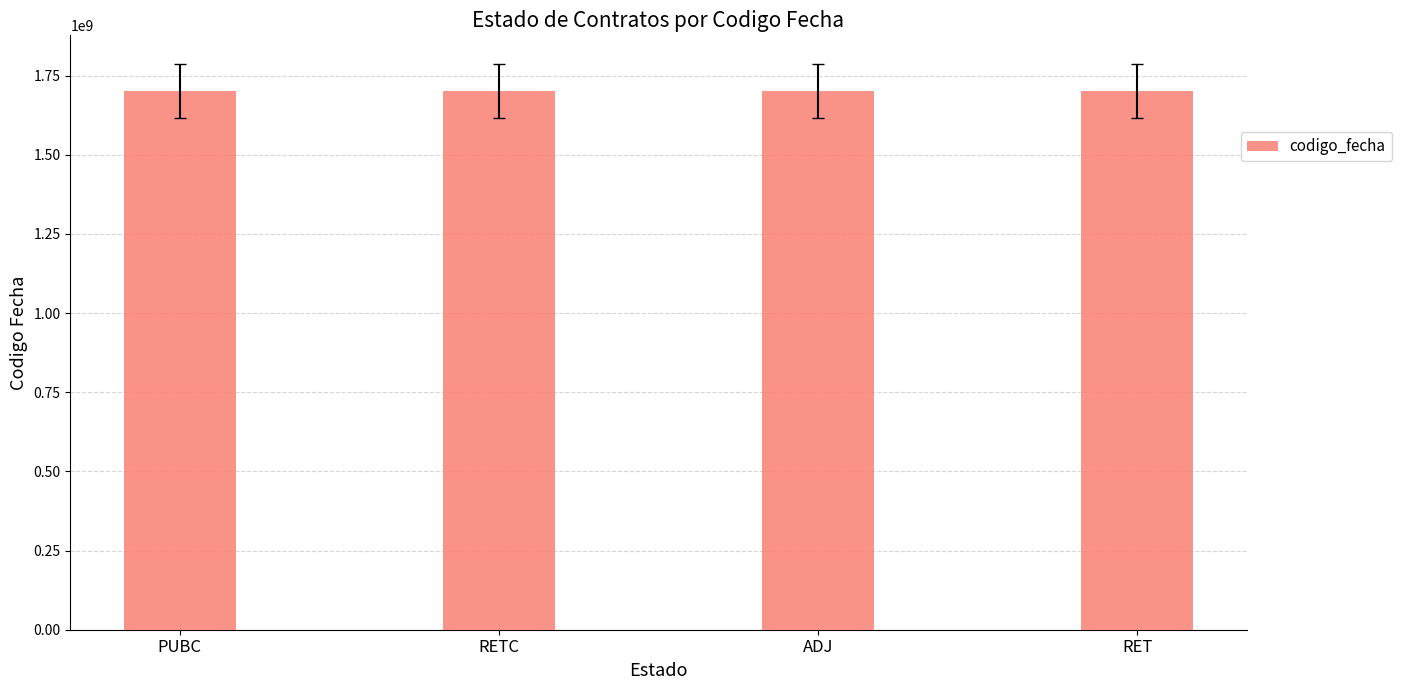

What is the label of the 2nd bar from the left?

RETC